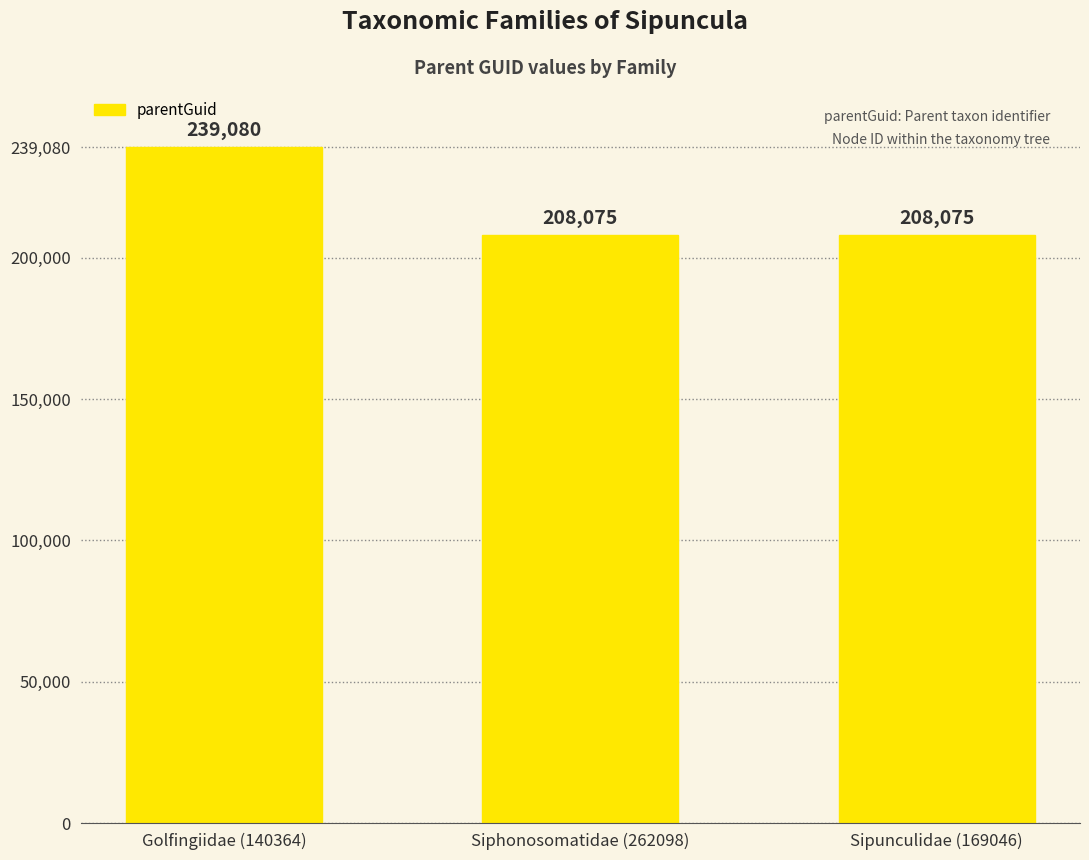

What is the approximate value at Golfingiidae (140364)?

239080